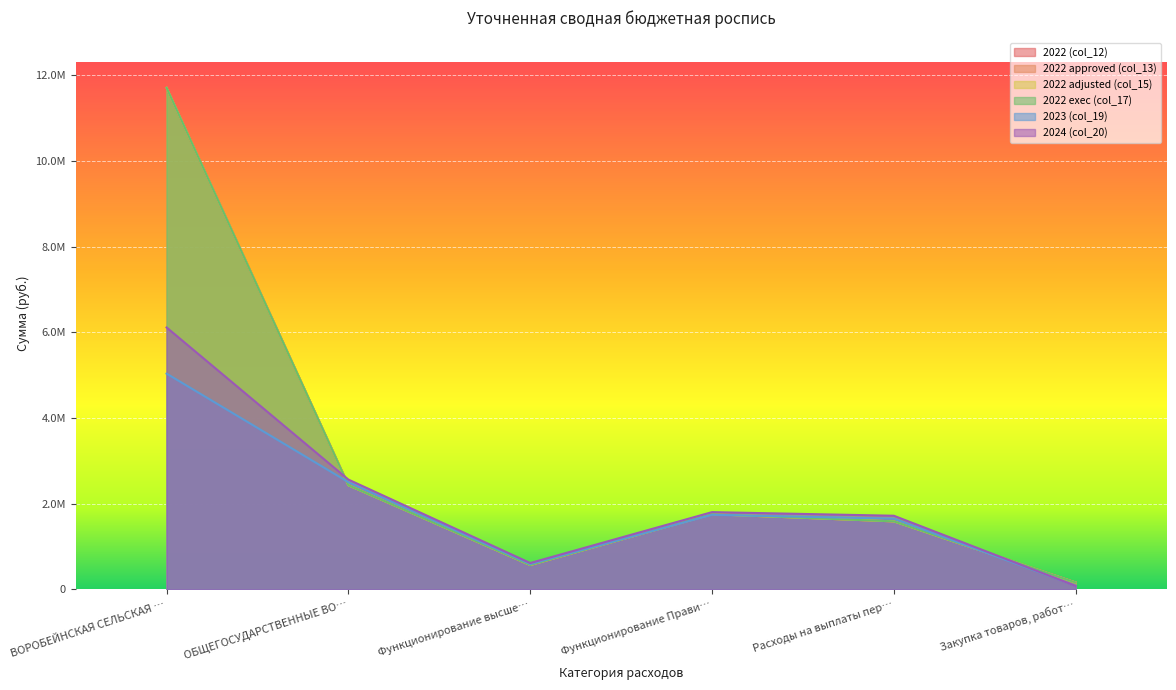

What is the greatest value displayed?

11711545.0